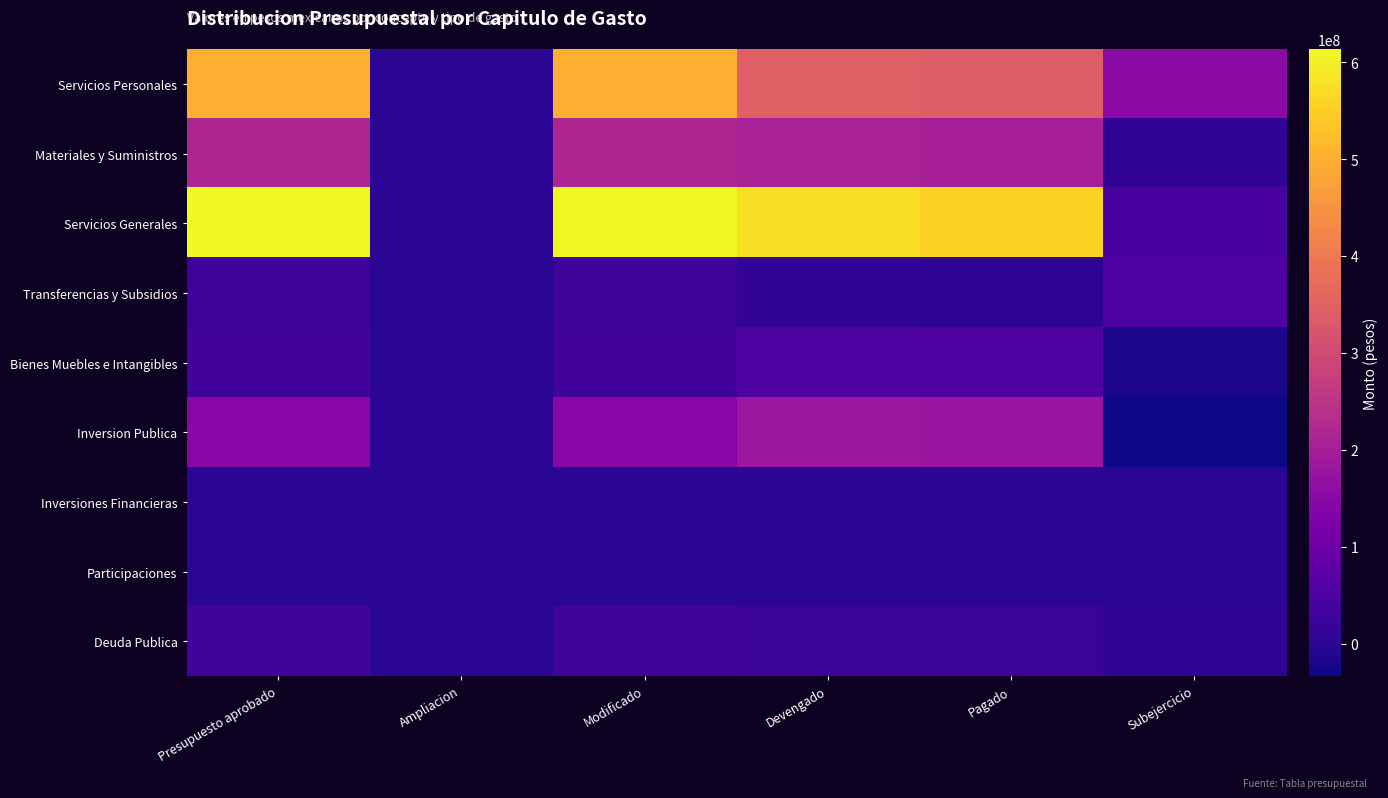

Reading left to right, transcribe all the data shown in this chart.

Servicios Personales: Presupuesto aprobado=497373782.6	Ampliacion=0.0	Modificado=497373782.6	Devengado=345749661.0	Pagado=341960246.1	Subejercicio=151624121.6
Materiales y Suministros: Presupuesto aprobado=217221090.0	Ampliacion=0.0	Modificado=217221090.0	Devengado=209160180.0	Pagado=203432823.6	Subejercicio=8060910.0
Servicios Generales: Presupuesto aprobado=613484177.3	Ampliacion=0.0	Modificado=613484177.3	Devengado=573316657.0	Pagado=555071823.6	Subejercicio=40167520.2
Transferencias y Subsidios: Presupuesto aprobado=27802896.6	Ampliacion=0.0	Modificado=27802896.6	Devengado=7231662.7	Pagado=6621700.3	Subejercicio=50571233.9
Bienes Muebles e Intangibles: Presupuesto aprobado=32988452.8	Ampliacion=0.0	Modificado=32988452.8	Devengado=52713693.8	Pagado=52713693.8	Subejercicio=-19725241.1
Inversion Publica: Presupuesto aprobado=149649327.0	Ampliacion=0.0	Modificado=149649327.0	Devengado=183034473.9	Pagado=176944573.6	Subejercicio=-33385146.9
Inversiones Financieras: Presupuesto aprobado=5150.0	Ampliacion=0.0	Modificado=5150.0	Devengado=43798.8	Pagado=43798.8	Subejercicio=-38648.7
Participaciones: Presupuesto aprobado=0.0	Ampliacion=0.0	Modificado=0.0	Devengado=0.0	Pagado=0.0	Subejercicio=0.0
Deuda Publica: Presupuesto aprobado=29916163.9	Ampliacion=0.0	Modificado=29916163.7	Devengado=22952877.0	Pagado=22768514.0	Subejercicio=6963286.7